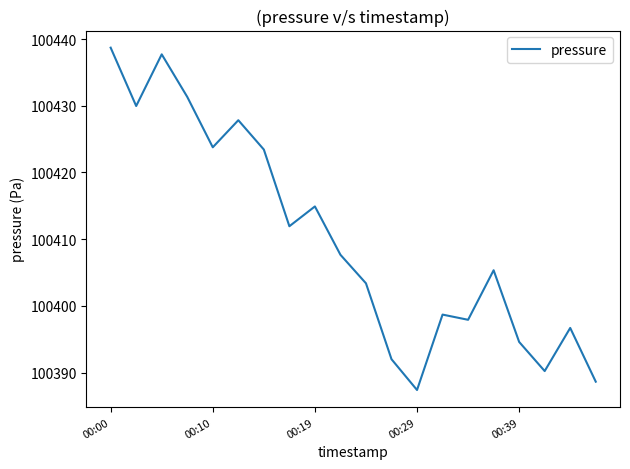

What is the minimum value shown in the chart?

100387.4